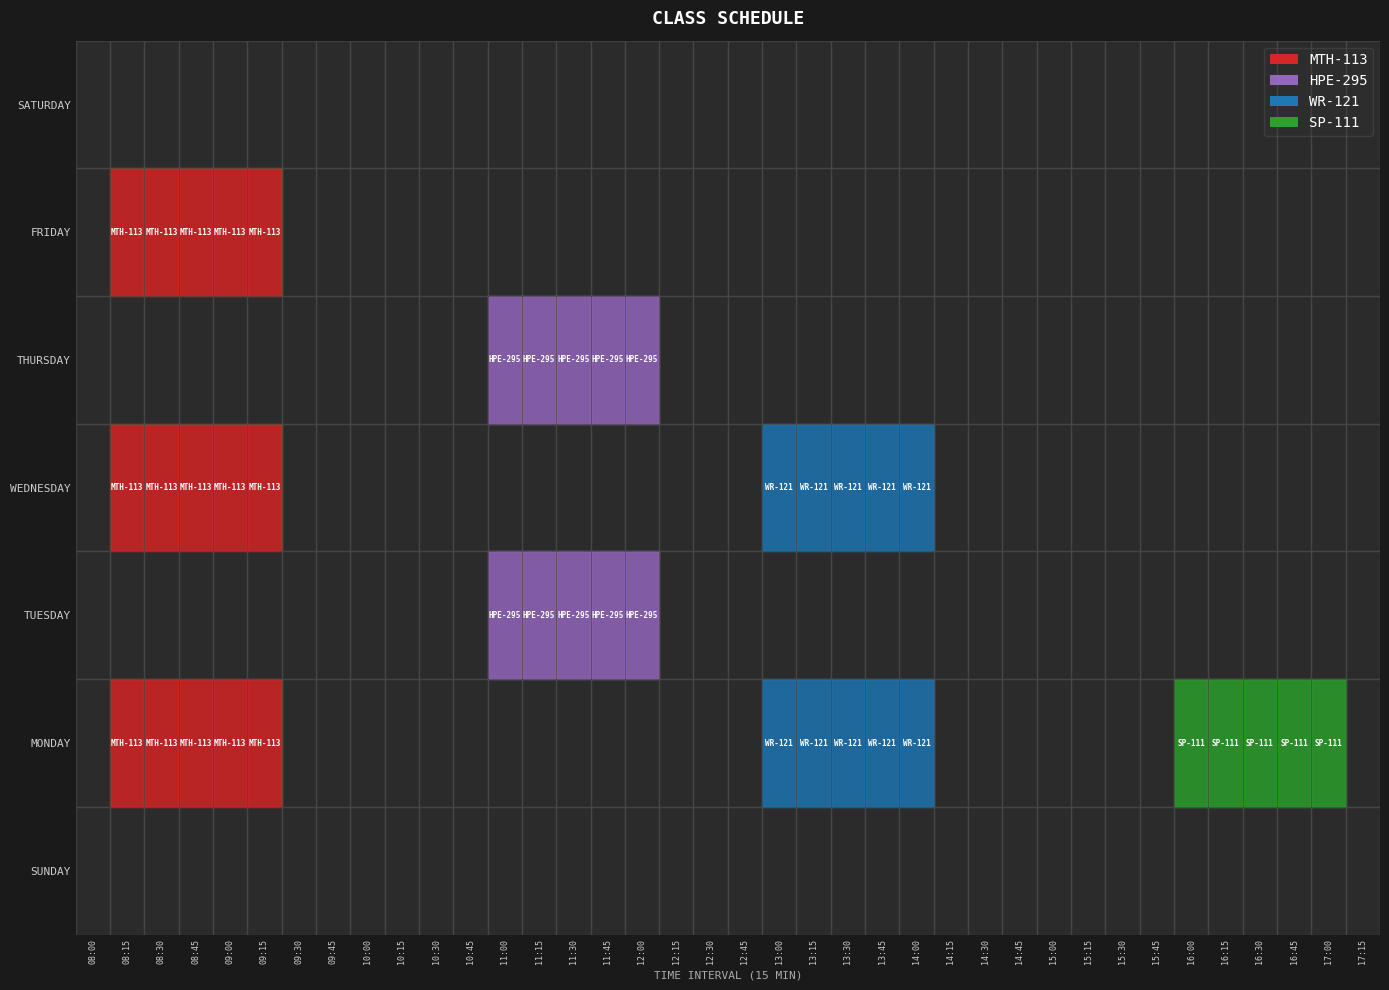

What is the highest value of the TUESDAY series?

4